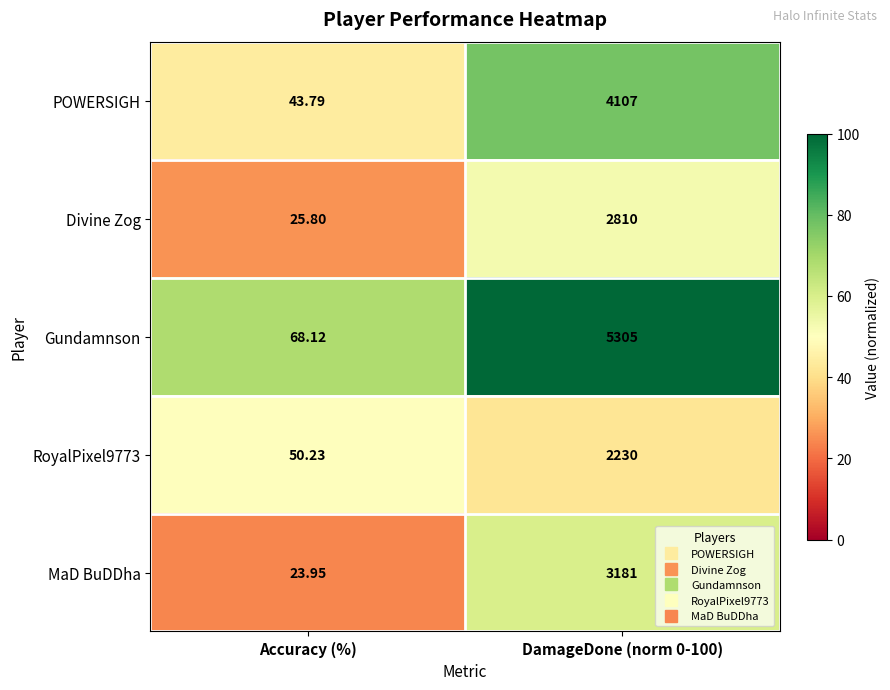

Where is RoyalPixel9773 nearest to the value 1140?

Accuracy (%)